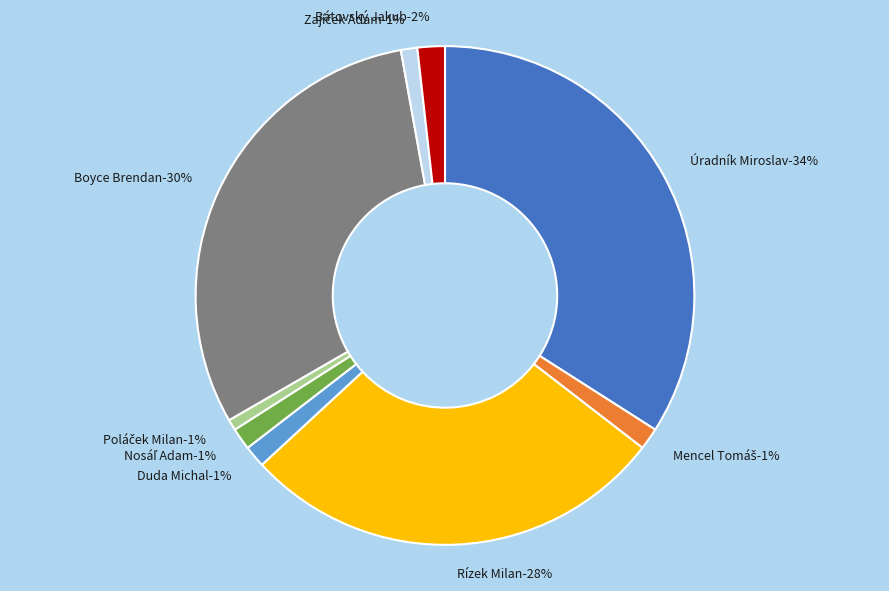

The Mencel Tomáš slice represents 1% of the pie. True or false?

True